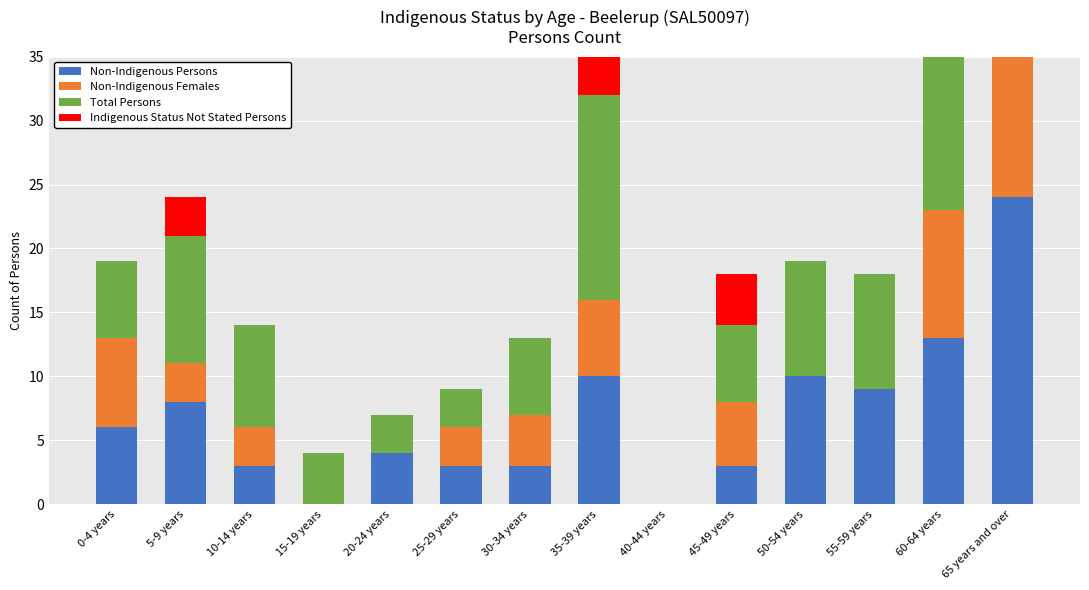

True or false: Total Persons has a value of 10 at 5-9 years.

True